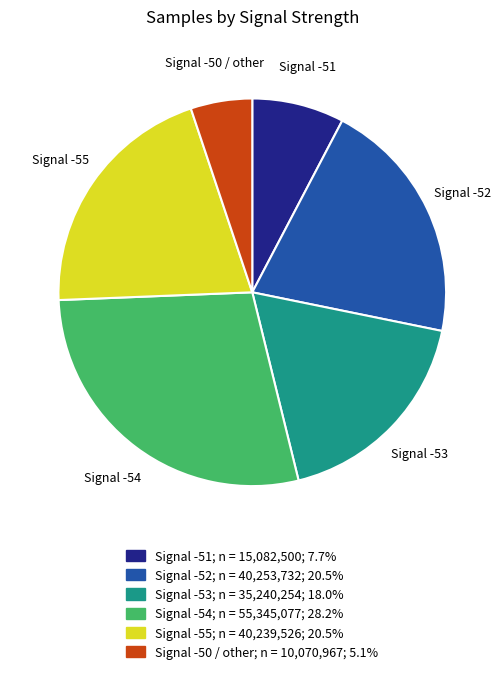

Does any single category account for the majority?

No